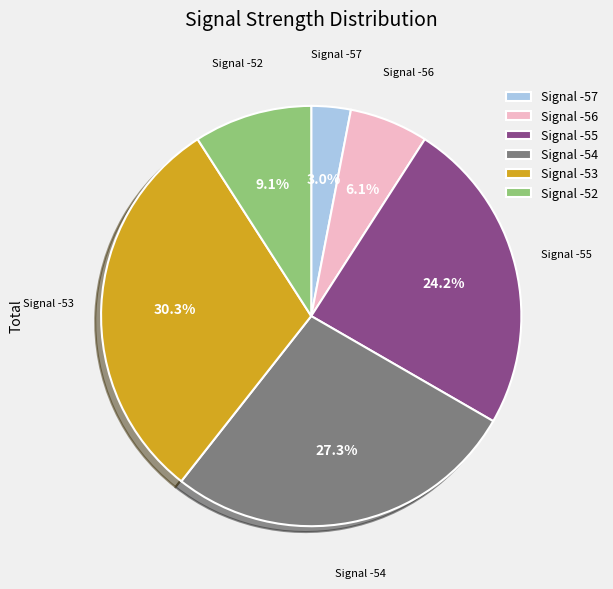

How many segments does this pie chart have?

6